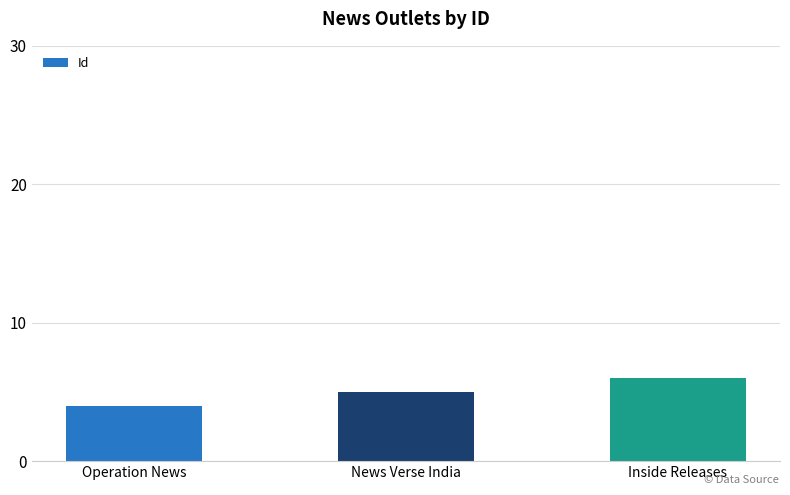

Reading left to right, what are all the values shown in this chart?

4	5	6